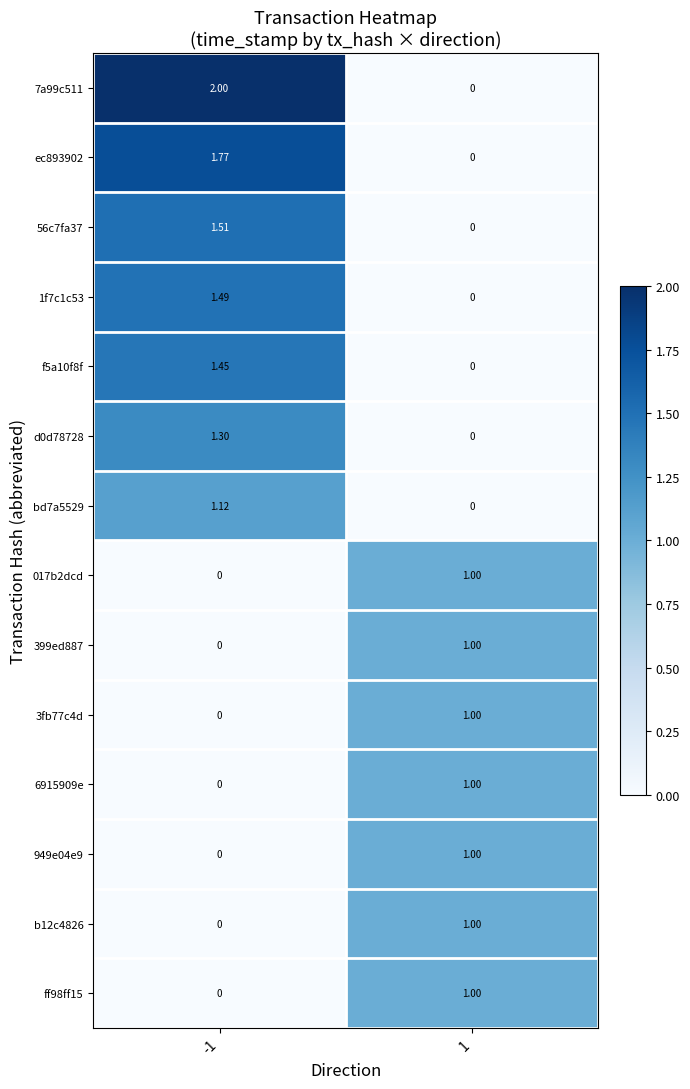

Is the value of 6915909e at 1 greater than the value of 3fb77c4d at -1?

Yes